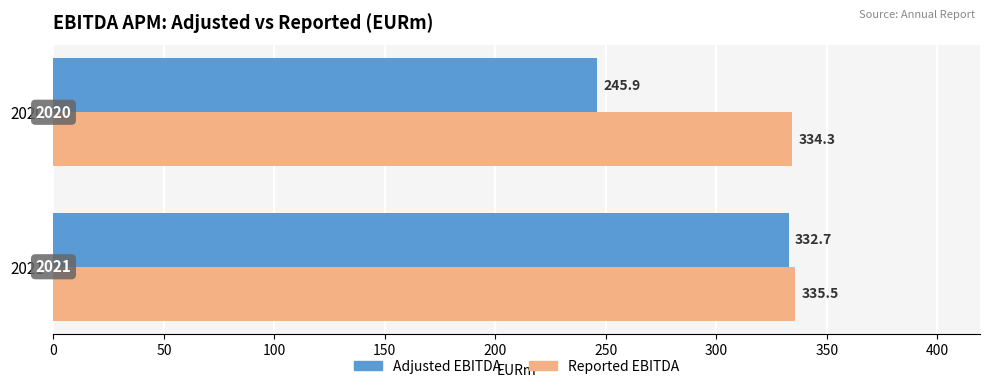

What is the spread (max minus min) of values at 2021?

2.8